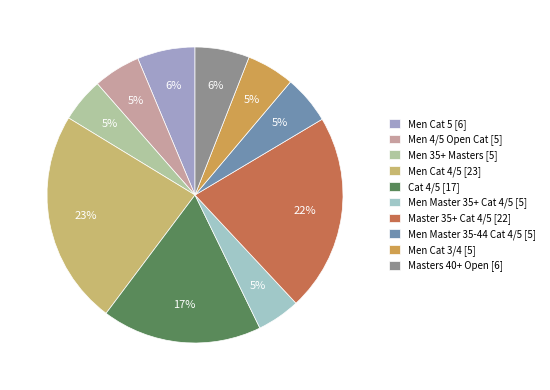

Is there any slice that represents more than half of the pie?

No